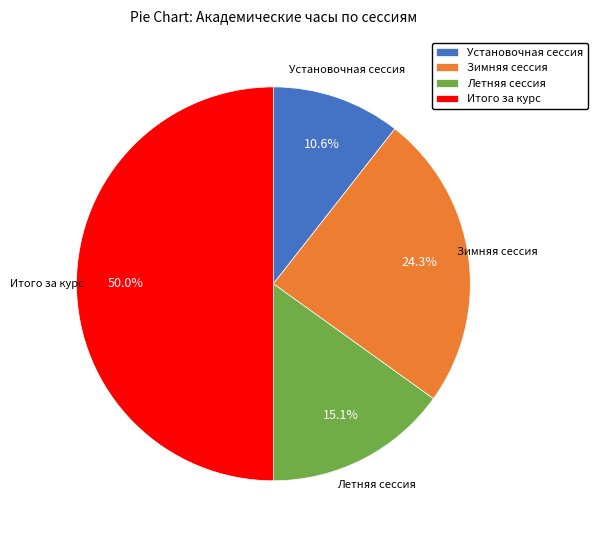

To the nearest percent, what is the combined percentage of Летняя сессия and Установочная сессия?

26%